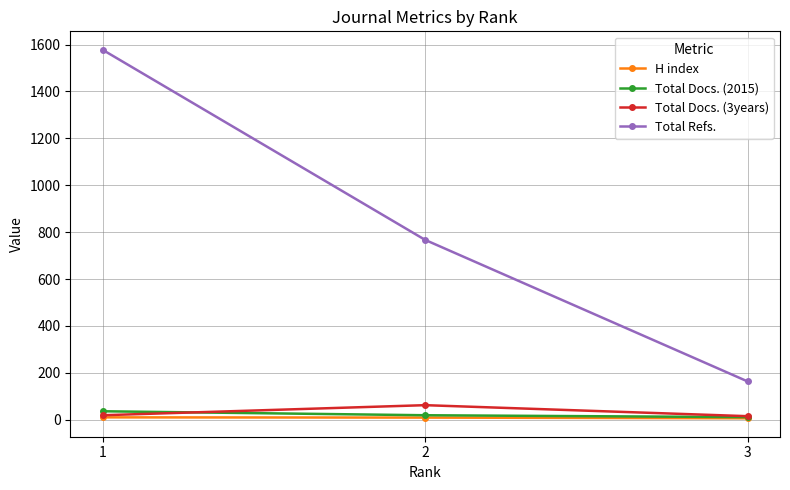

What are all the series names shown in the legend?

H index, Total Docs. (2015), Total Docs. (3years), Total Refs.